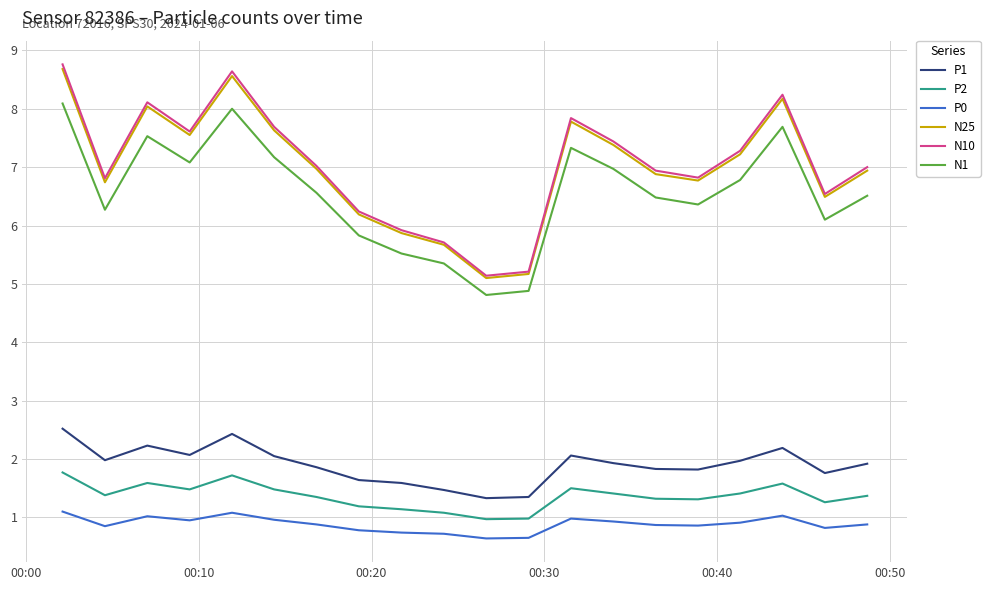

How many categories are shown in the chart?

20